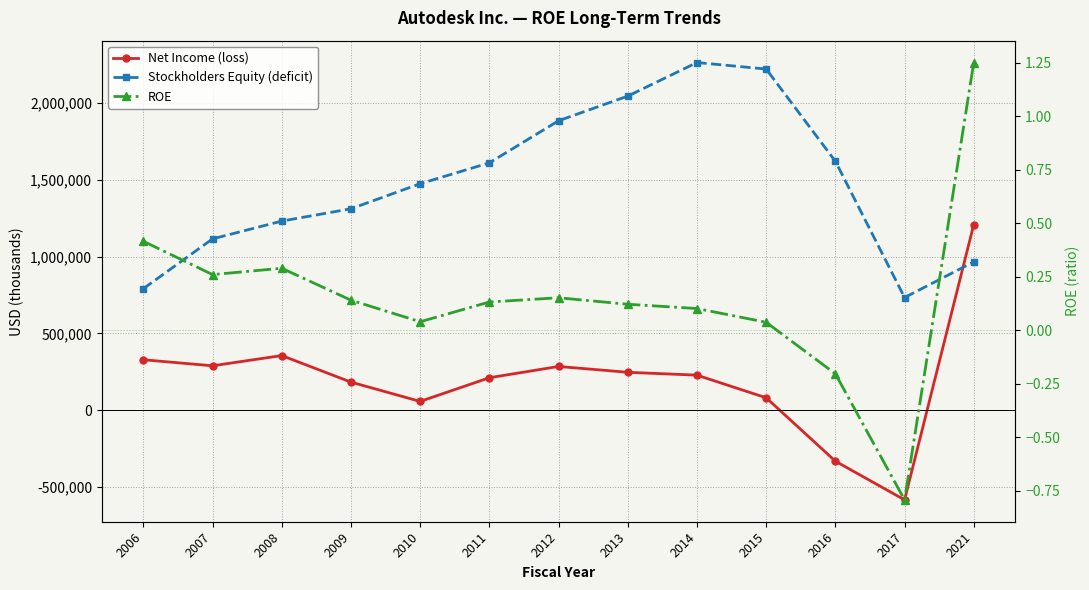

Reading left to right, what are all the values shown in this chart?

Net Income (loss): 2006=328900.0	2007=289700.0	2008=356200.0	2009=183600.0	2010=58000.0	2011=212000.0	2012=285300.0	2013=247400.0	2014=228800.0	2015=81800.0	2016=-330500.0	2017=-582100.0	2021=1208200.0
Stockholders Equity (deficit): 2006=791300.0	2007=1115000.0	2008=1230500.0	2009=1310700.0	2010=1473500.0	2011=1609300.0	2012=1882900.0	2013=2043200.0	2014=2261500.0	2015=2219200.0	2016=1619600.0	2017=733600.0	2021=965500.0
ROE: 2006=0.4	2007=0.3	2008=0.3	2009=0.1	2010=0.0	2011=0.1	2012=0.2	2013=0.1	2014=0.1	2015=0.0	2016=-0.2	2017=-0.8	2021=1.3